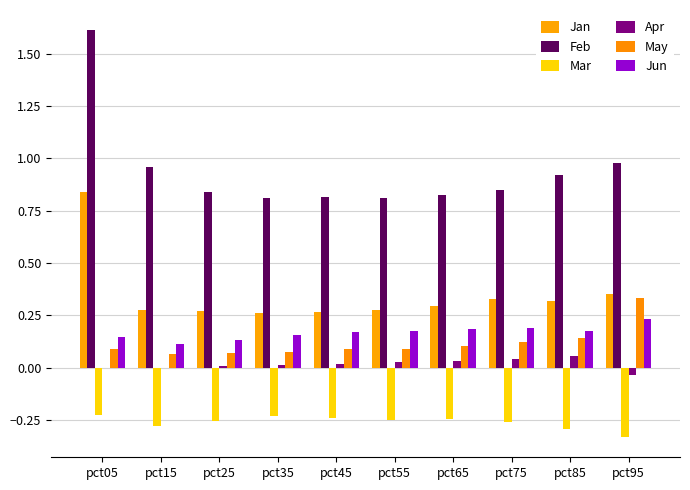

What is the sum of all Feb values?

9.4